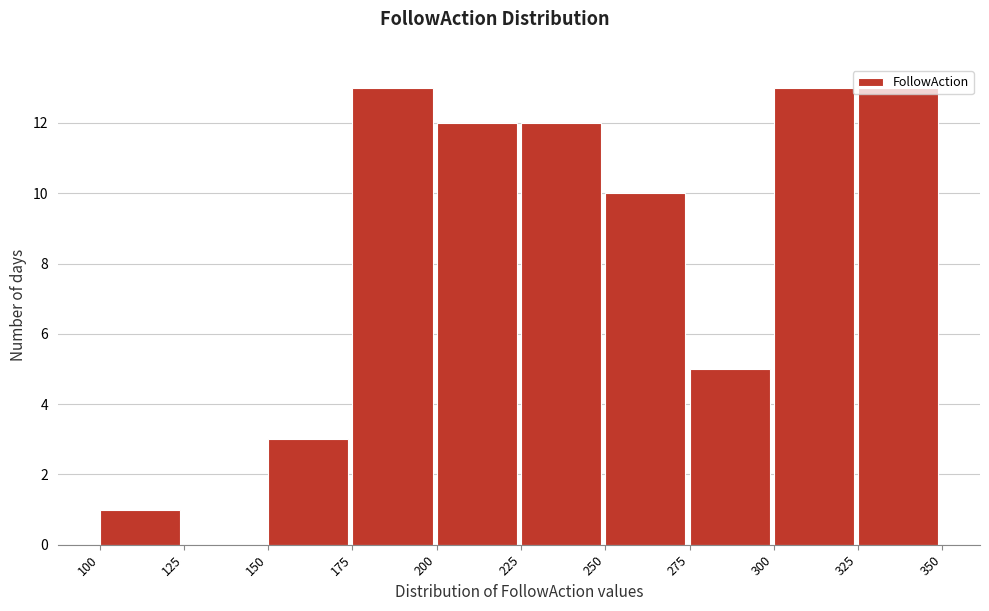

Reading left to right, list every bar in this chart as the range it spans on the x-axis followed by its height. The values are not printed on the chart, so give them approximately, as read against the axis.

100 to 125: 1
125 to 150: 0
150 to 175: 3
175 to 200: 13
200 to 225: 12
225 to 250: 12
250 to 275: 10
275 to 300: 5
300 to 325: 13
325 to 350: 13